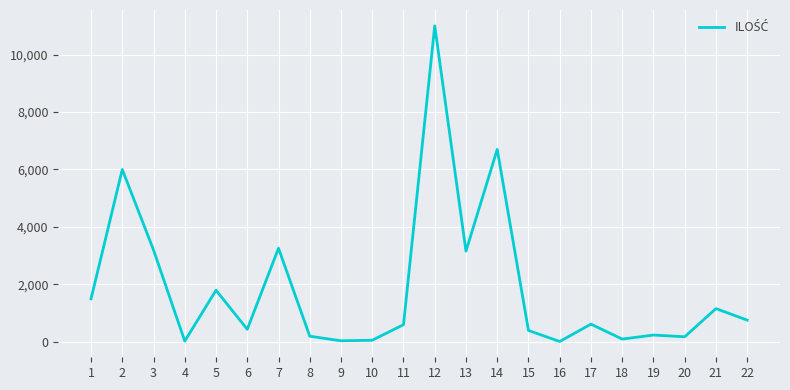

Is it true that the value at 2 is 6000?

True